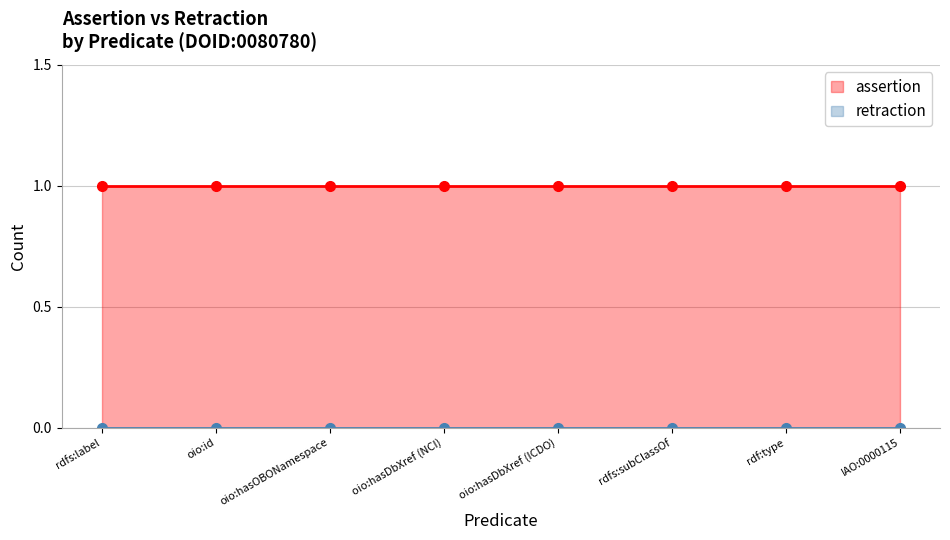

Does the chart display data point markers on the line(s)?

No